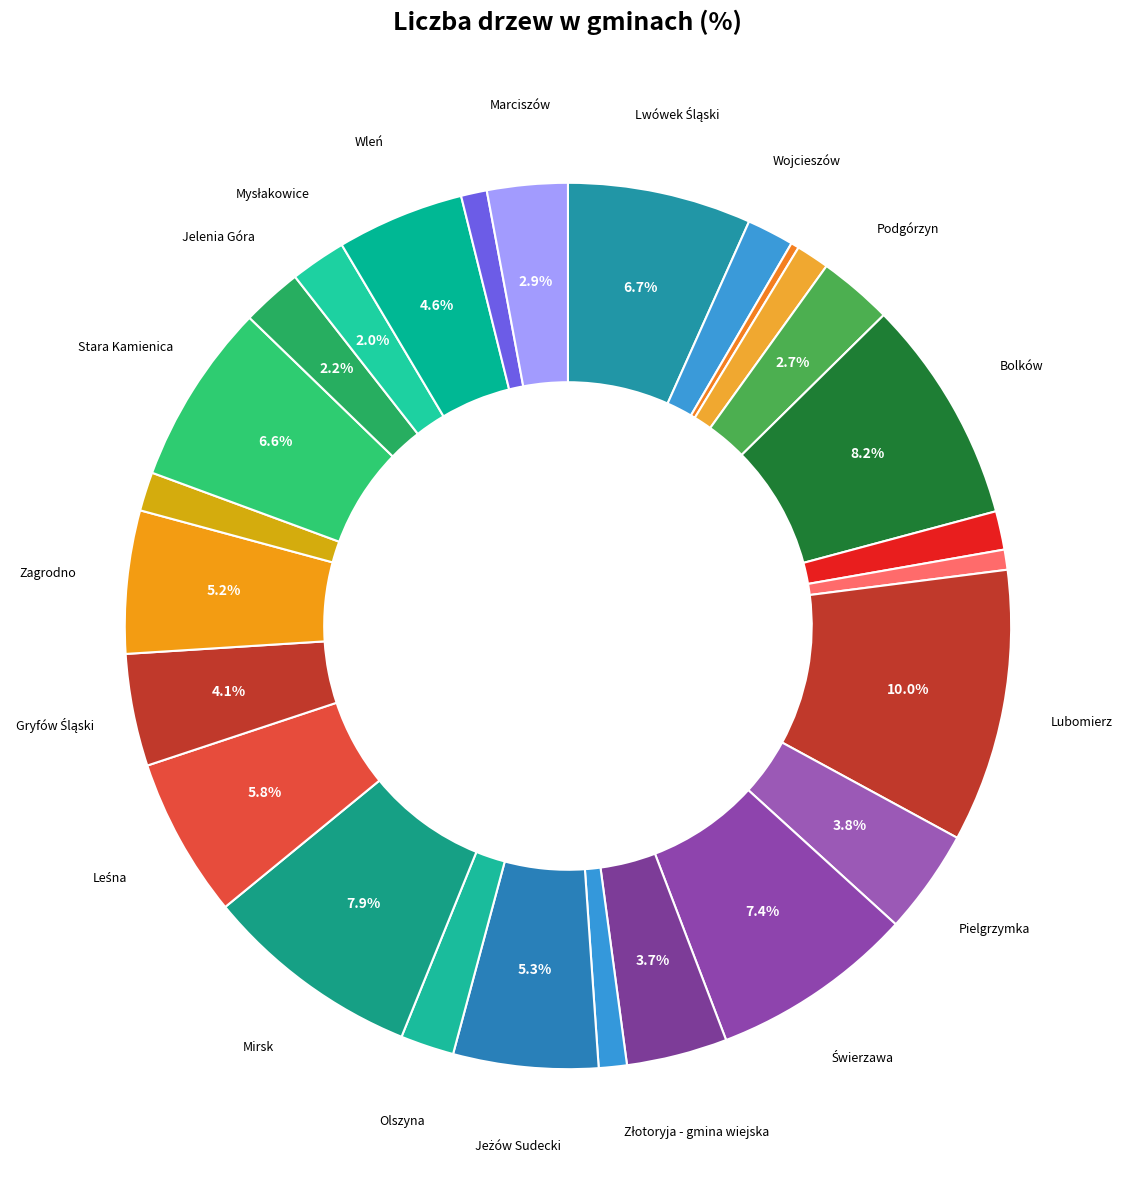

Is there a majority slice in this chart?

No